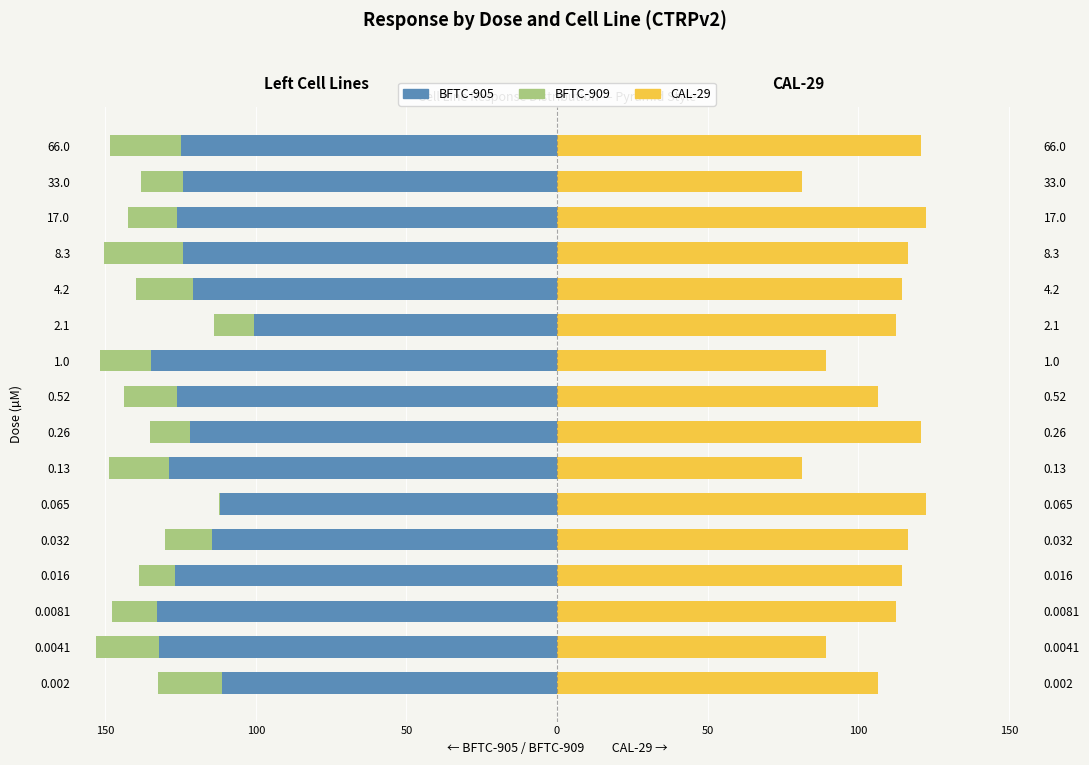

How many data points in CAL-29 are above 114?

8